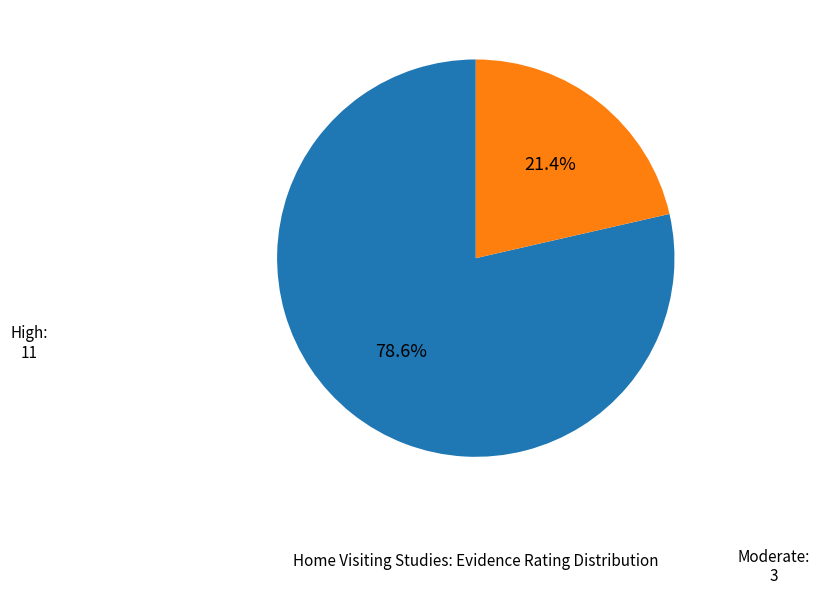

Is there a majority slice in this chart?

Yes